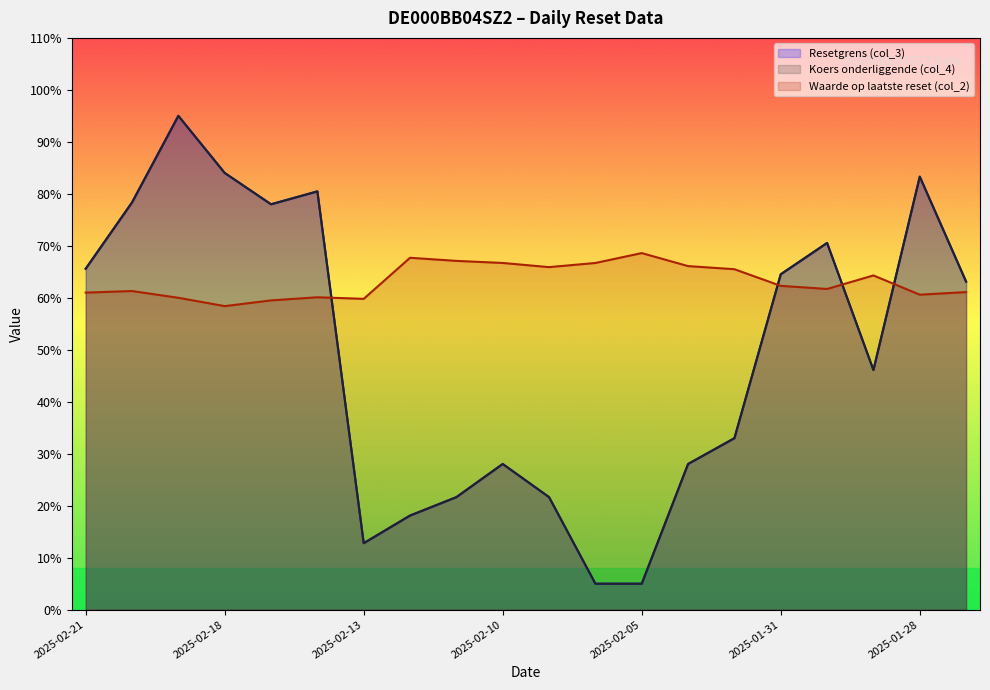

What is the lowest value of the Koers onderliggende (col_4) series?

5.0